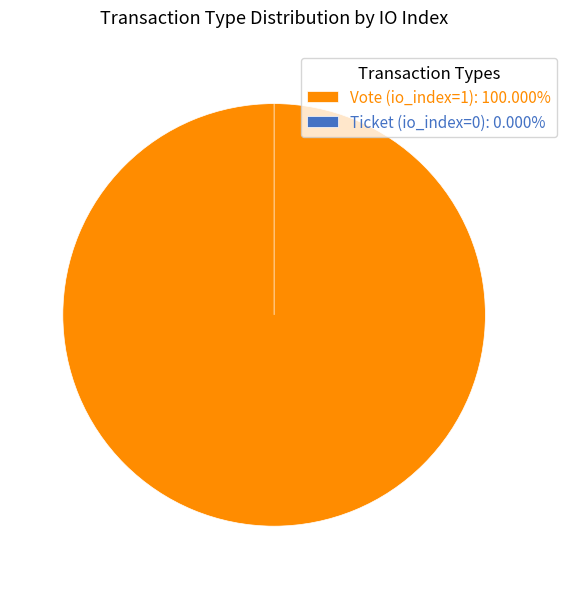

Which slice represents more than half of the pie?

Vote (io_index=1)